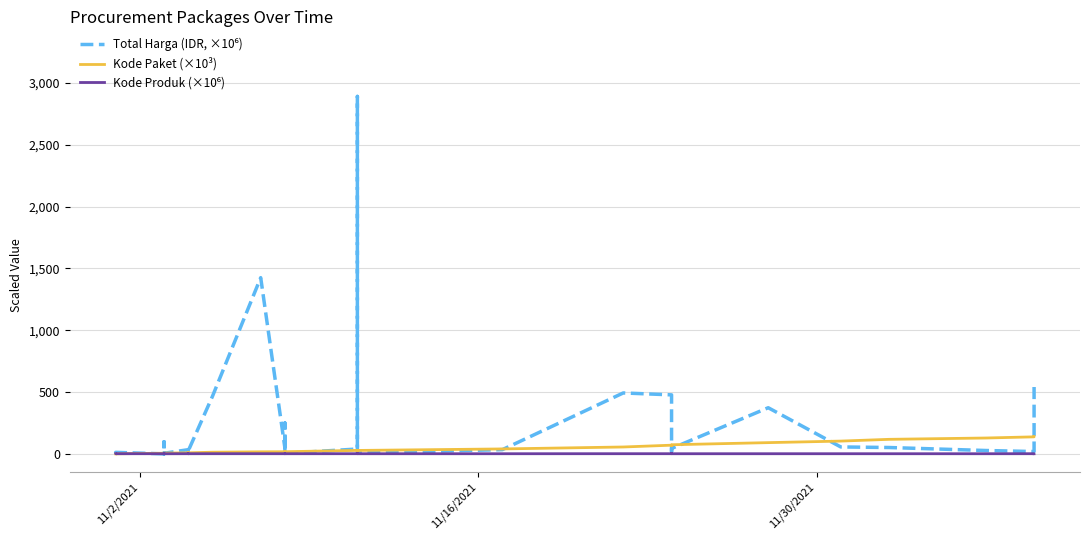

What position from the right is 11/16/2021?

34